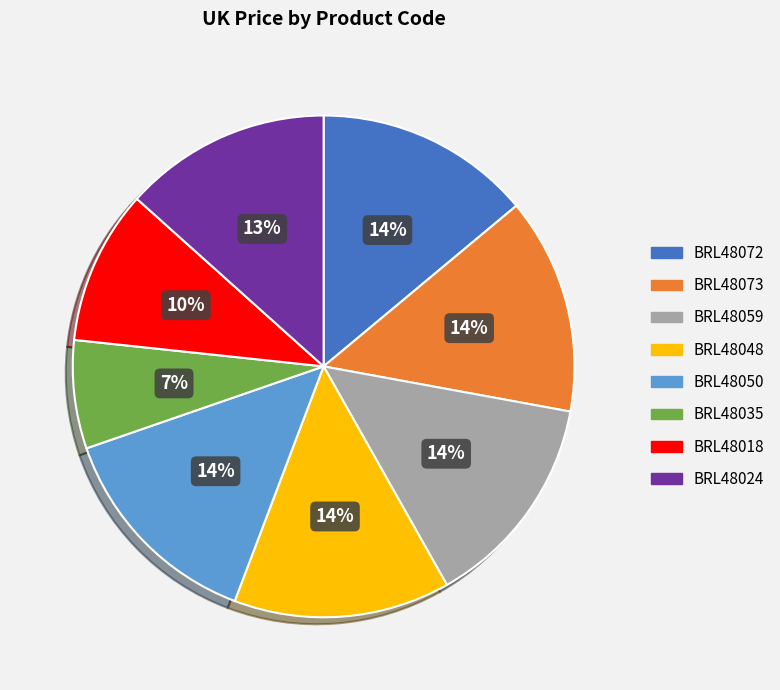

Which slice is the smallest?

BRL48035